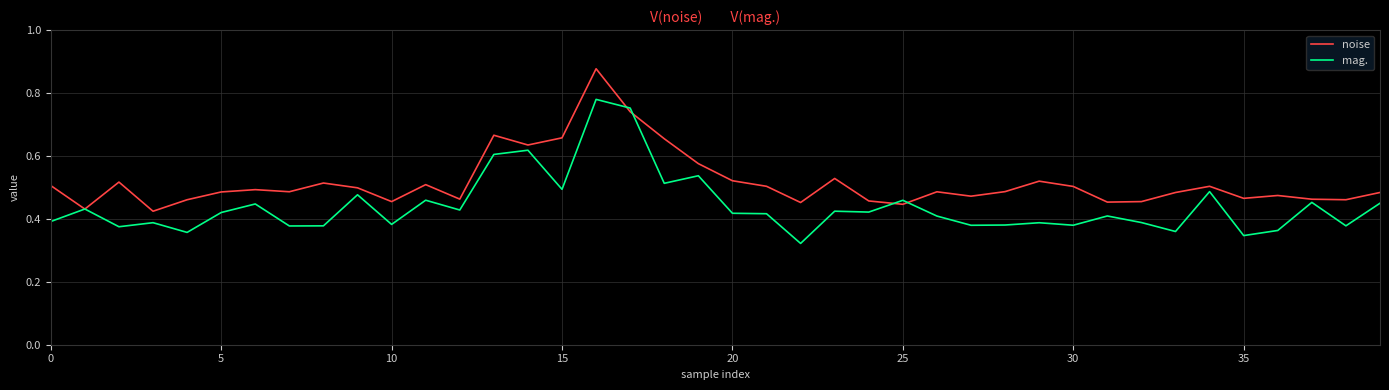

List the series in order of their peak value, lowest first.

mag., noise